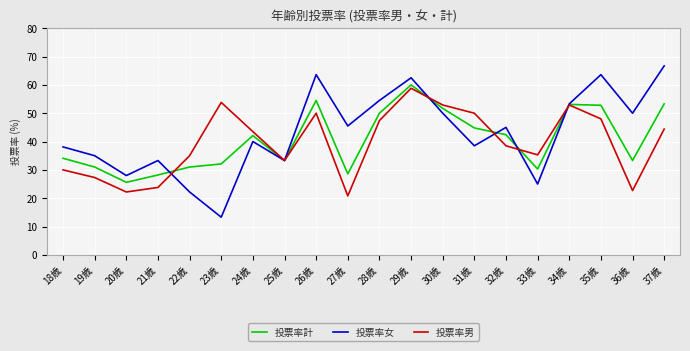

Read the 投票率計 value at 27歳.

28.6